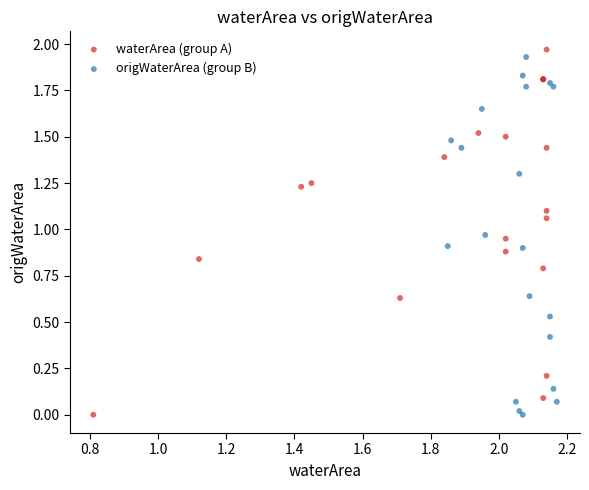

Which series has the widest spread of Y values?

waterArea (group A)